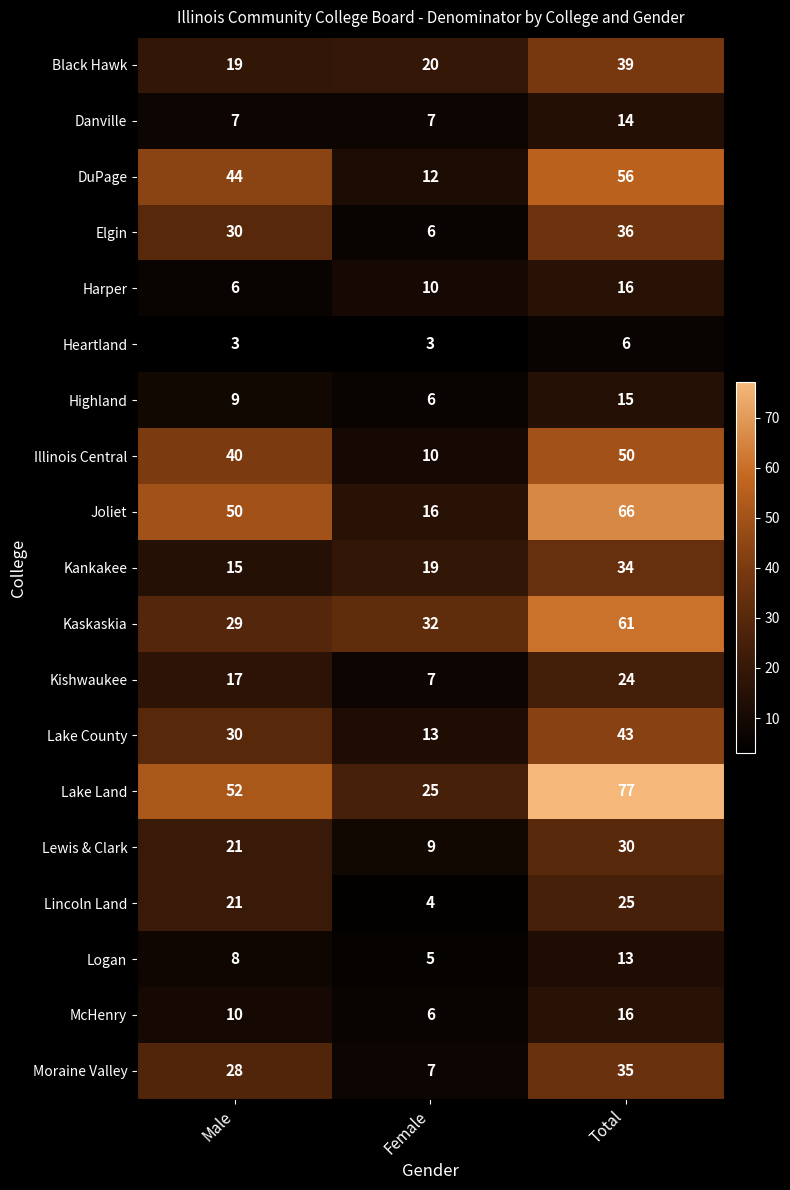

What is the sum of all Elgin values?

72